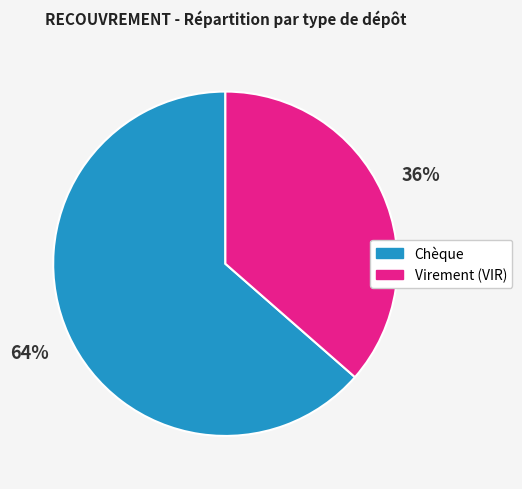

Count the number of slices in the pie.

2